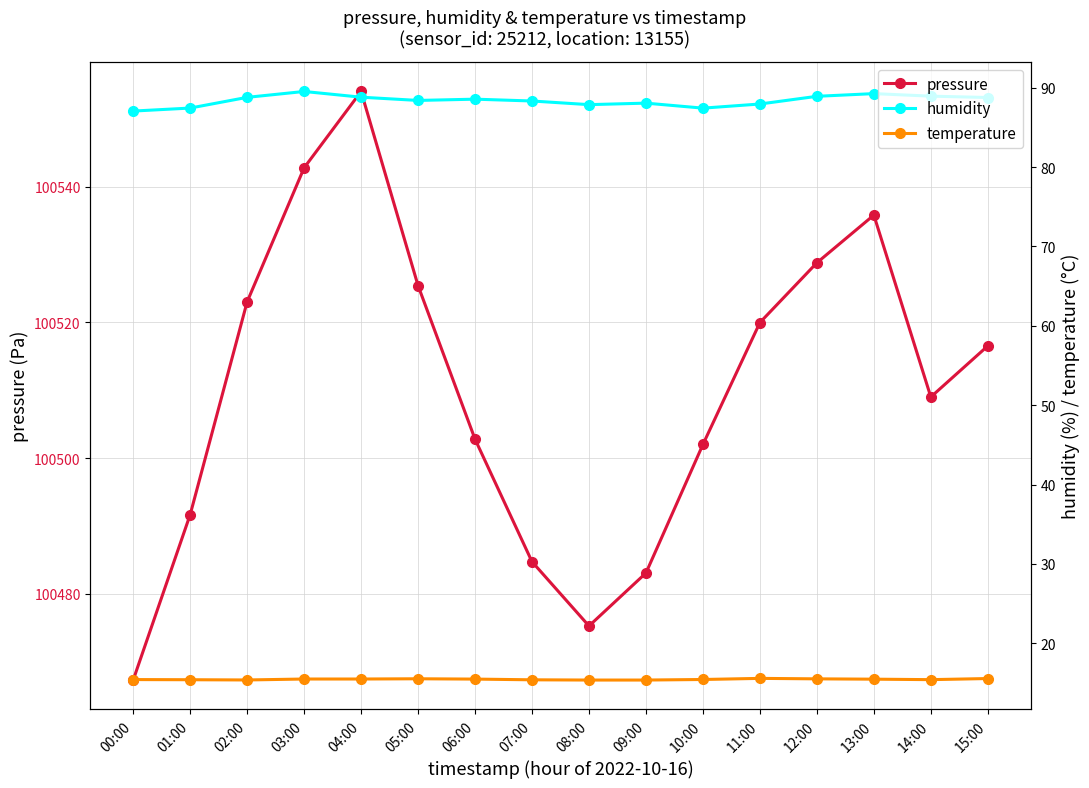

What is the minimum value for pressure?

100467.3